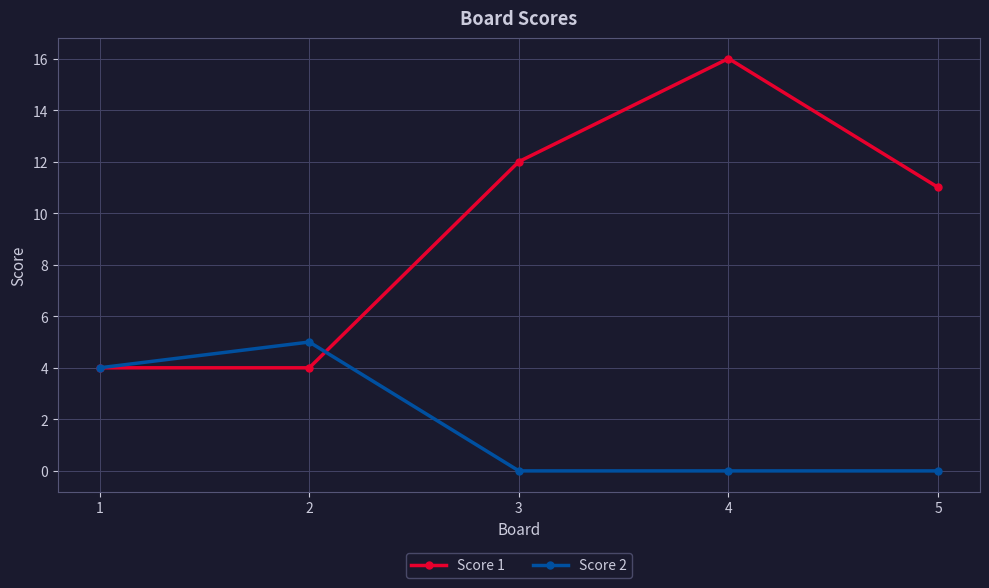

Is this an area chart (filled region under the line)?

No